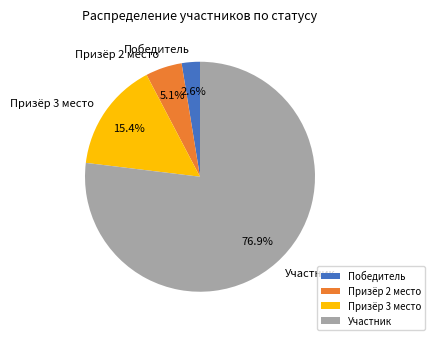

To the nearest percent, what percentage of the pie is Участник?

77%